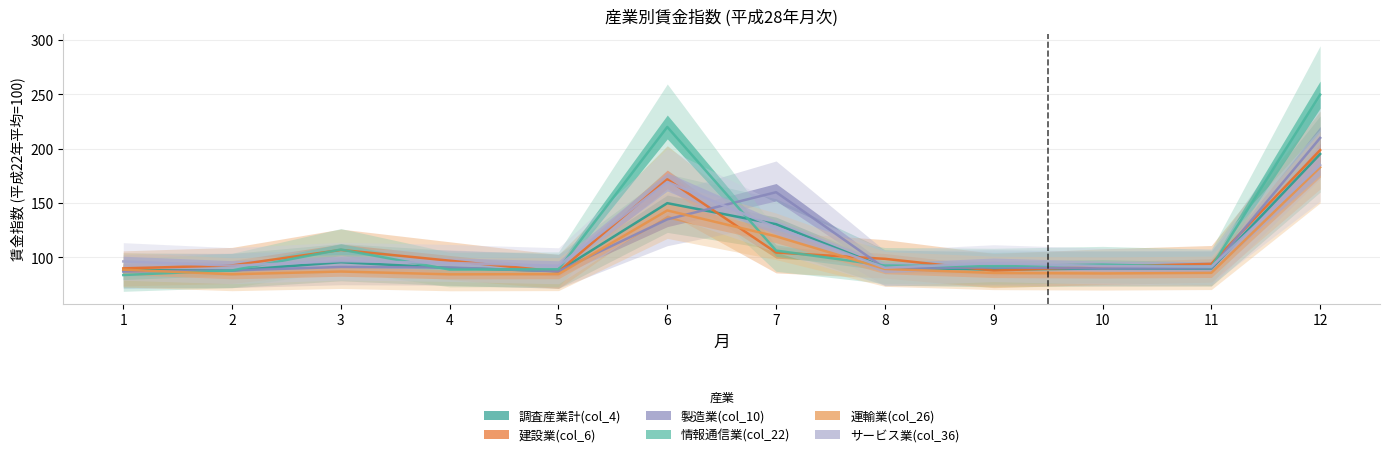

What is the sum of the 運輸業(col_26) values at 10 and 6?

228.1